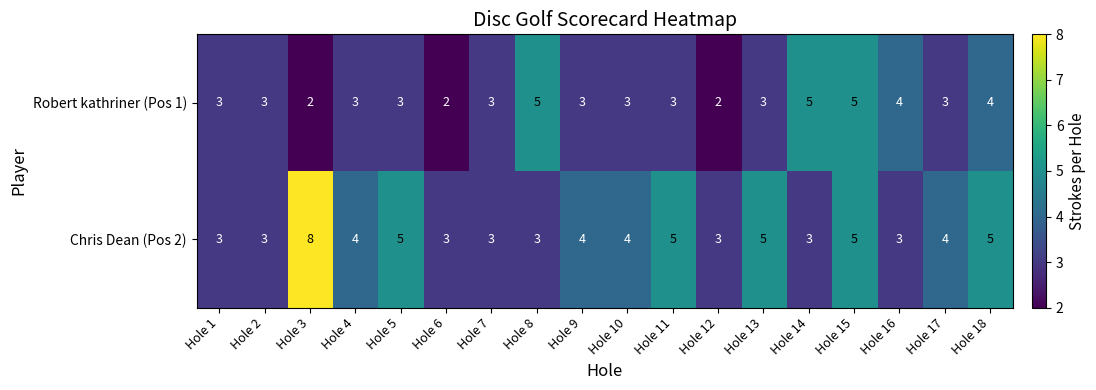

How many values in the Chris Dean (Pos 2) series are below 4?

8